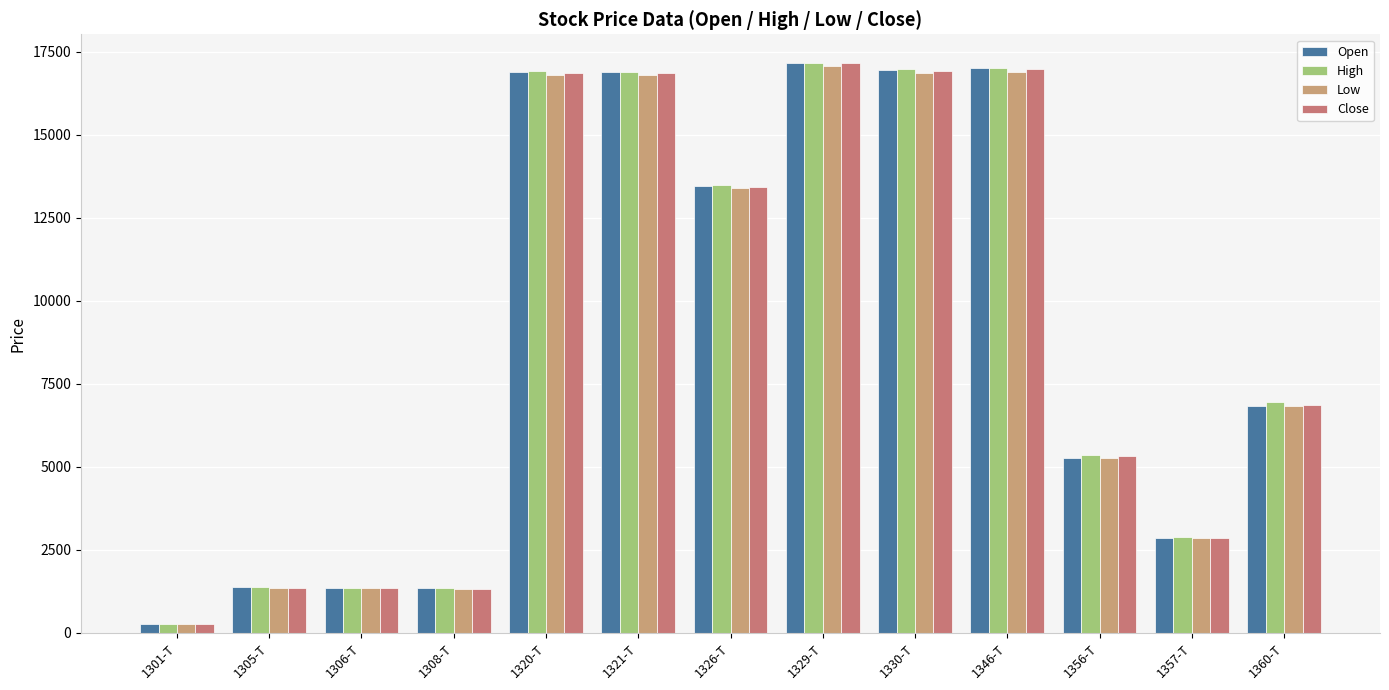

What is the difference between the highest and lowest values at 1329-T?

100